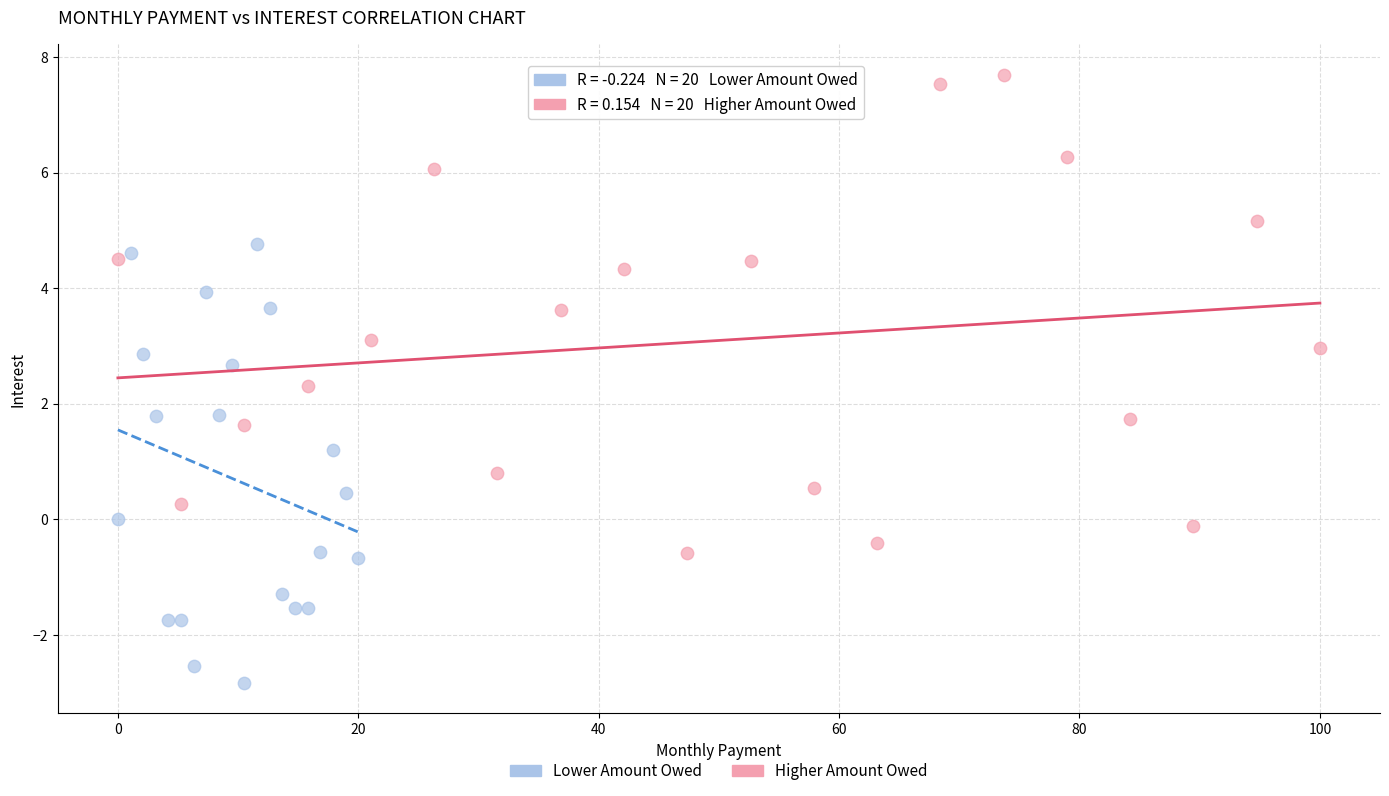

Which series reaches the maximum Y coordinate?

Higher Amount Owed